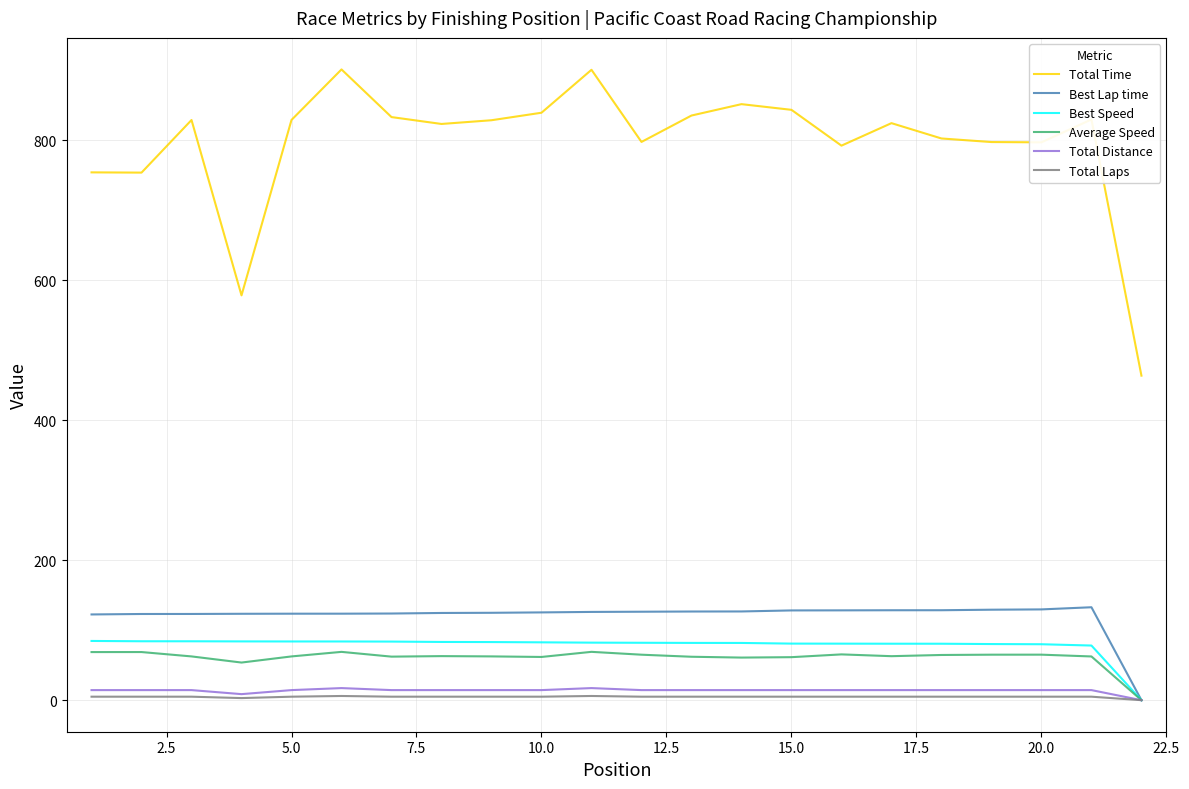

What is the difference between the second highest and minimum values in the Average Speed series?

69.0